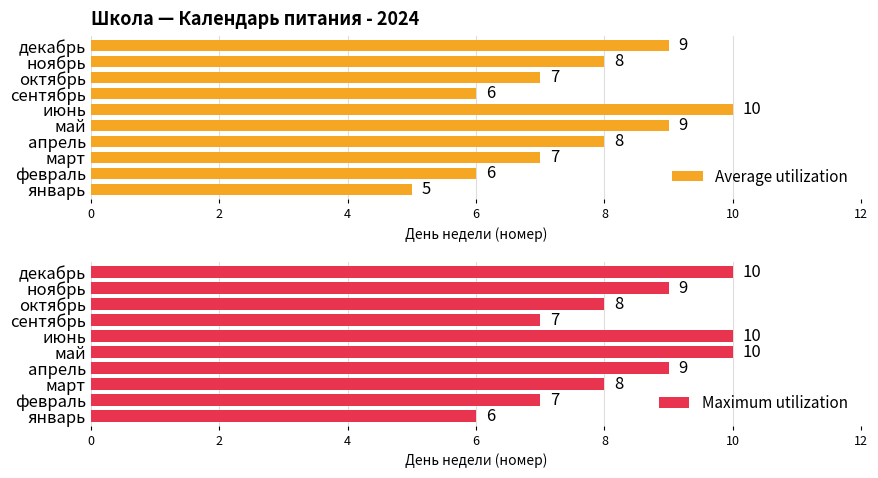

What are all the series names shown in the legend?

Average utilization, Maximum utilization